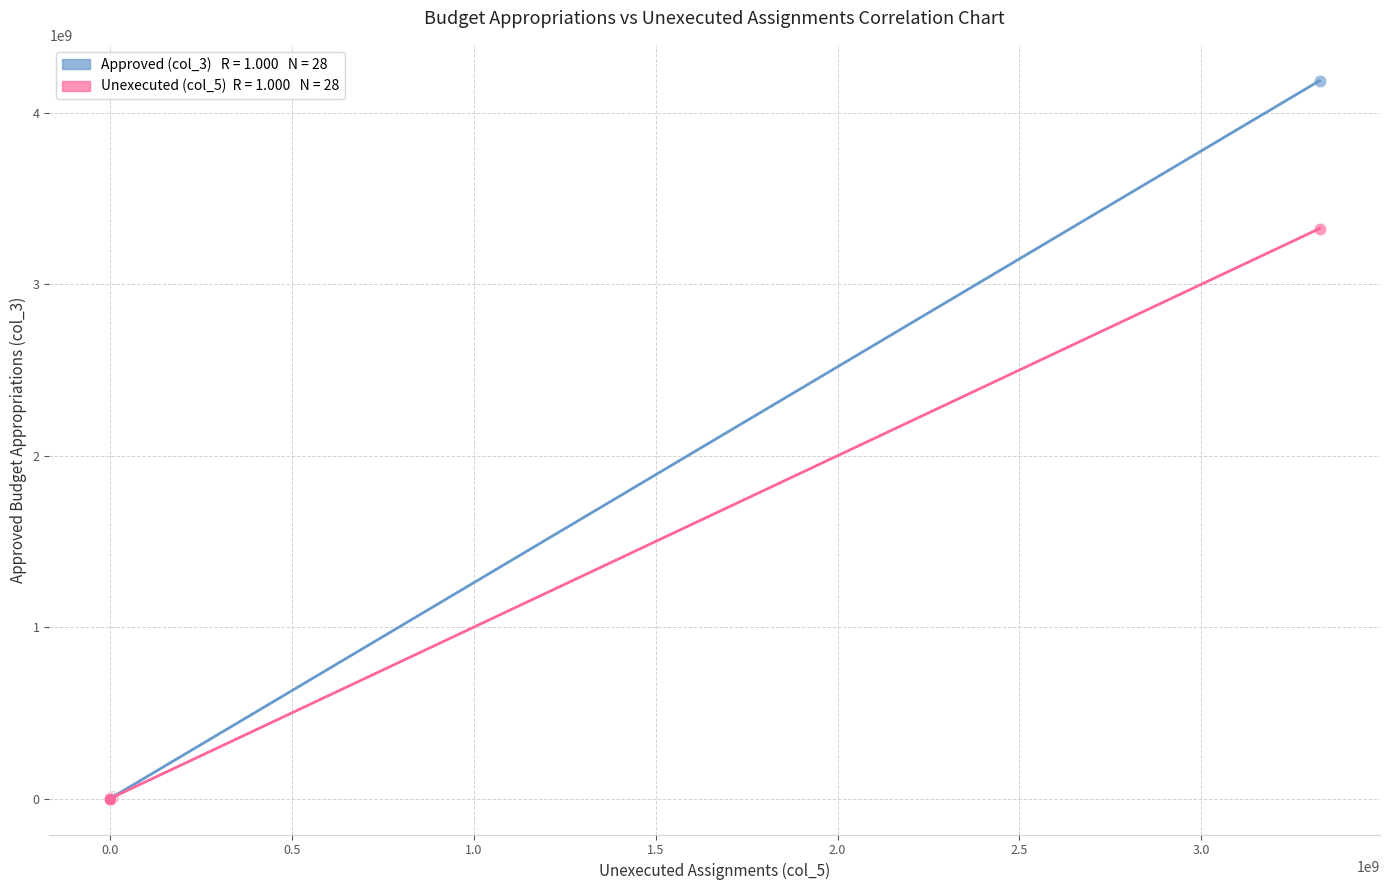

Across all series, what Y value is closest to 2093610318?

3324812993.8